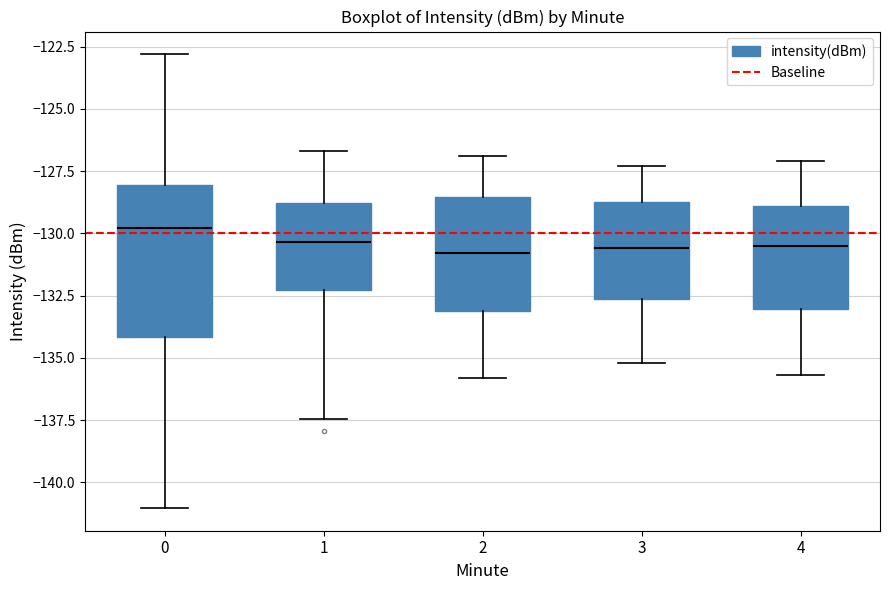

Where does the lower whisker of the box at x = 4 end on the y-axis? The values are not printed on the chart, so give them approximately, as read against the axis.

-135.5